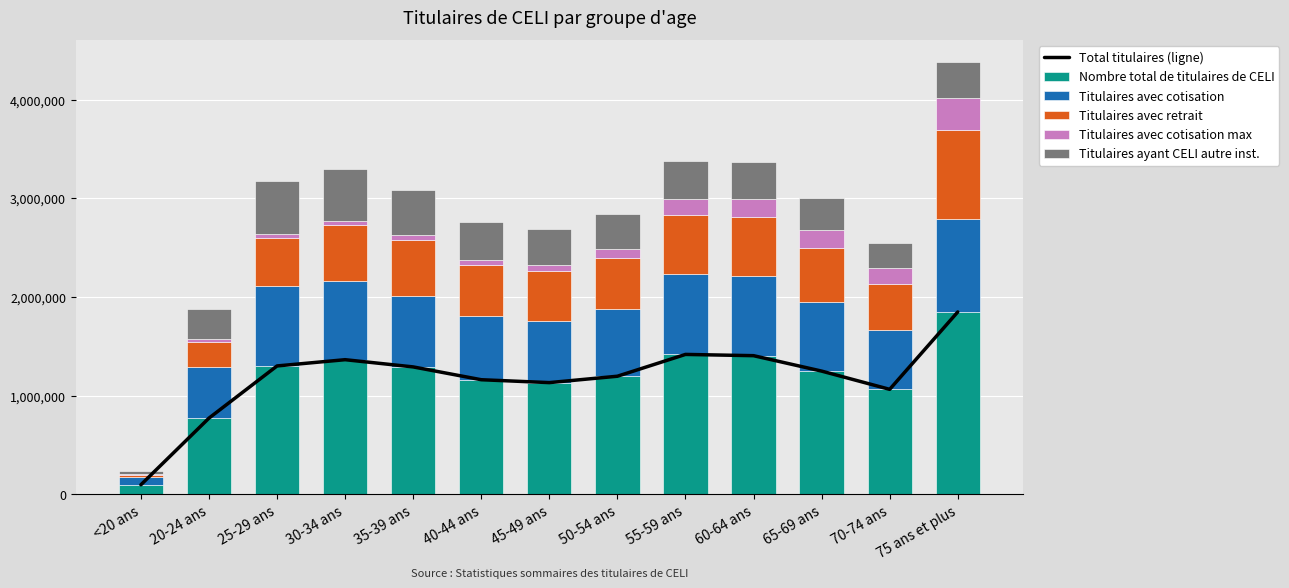

Rank the series at 70-74 ans from highest to lowest value.

Total titulaires (ligne), Nombre total de titulaires de CELI, Titulaires avec cotisation, Titulaires avec retrait, Titulaires ayant CELI autre inst., Titulaires avec cotisation max